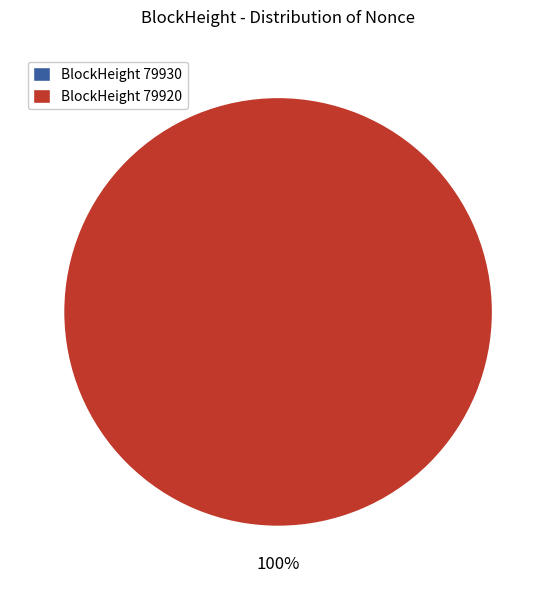

Which slice is the smallest?

79930